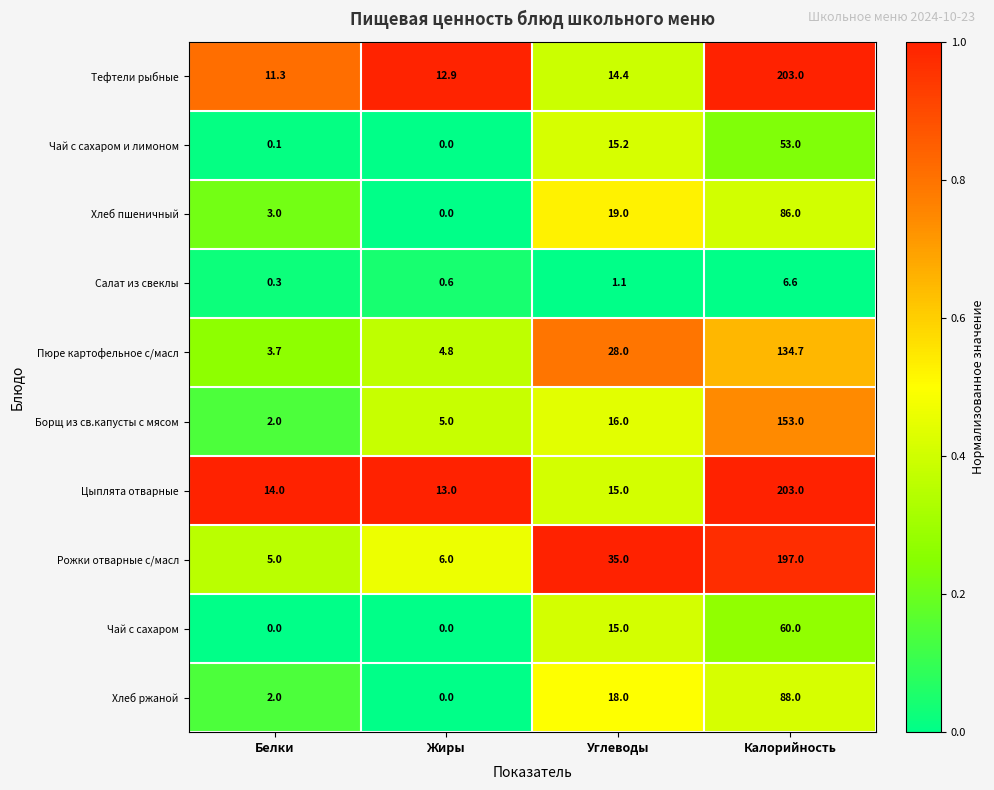

List the labels in order of Хлеб пшеничный value, largest first.

Калорийность, Углеводы, Белки, Жиры